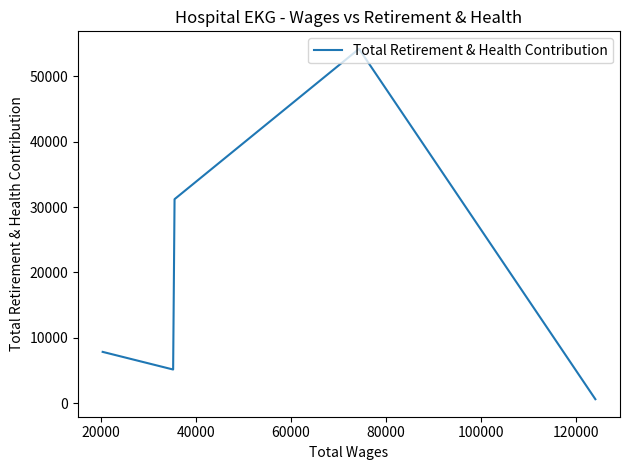

What is the difference between the second highest and second lowest values?

26073